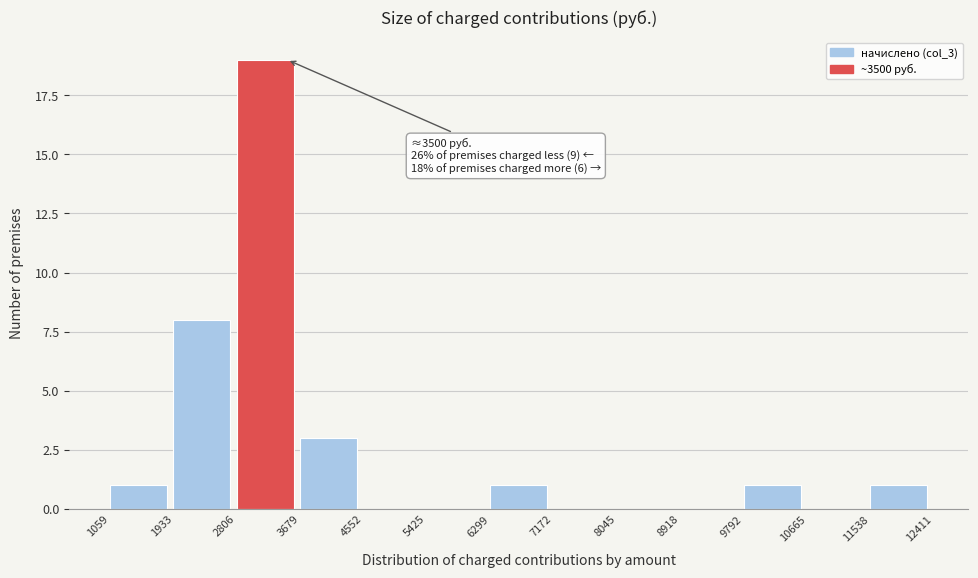

Over which range of the x-axis is the bar tallest?

2806 to 3679